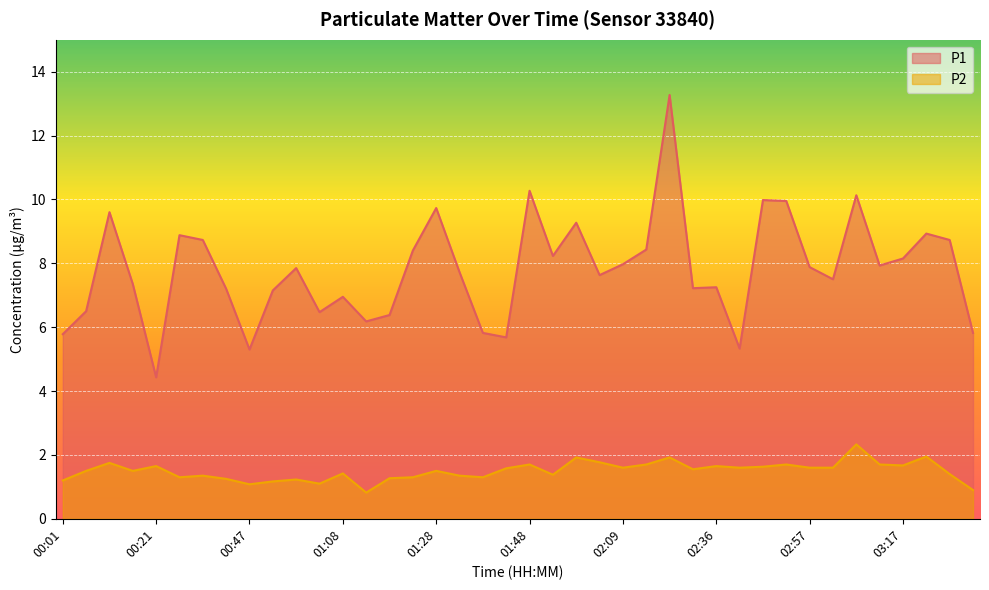

True or false: P2 has more than 2 points higher than both neighbors.

True